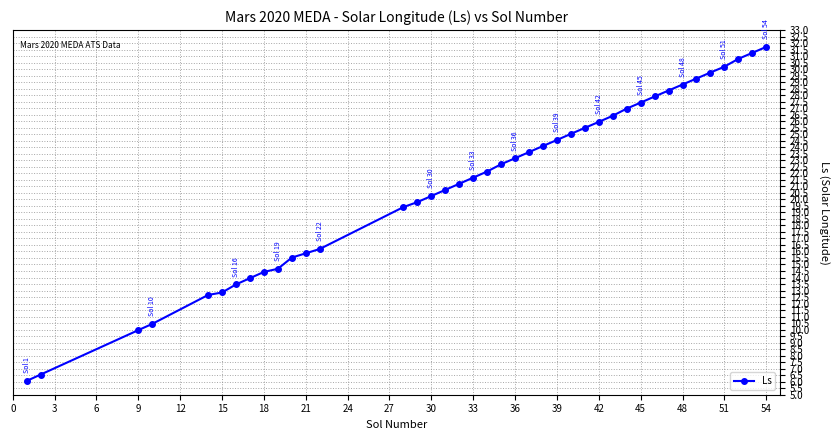

What is the sum of all values?

851.3